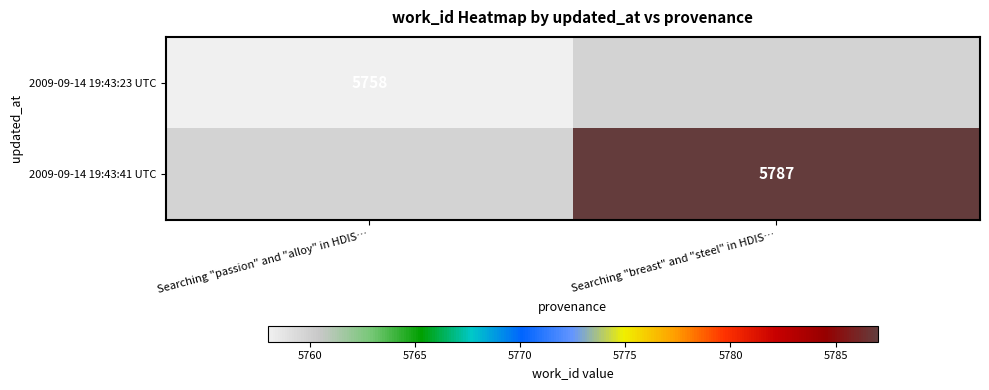

Is it true that 2009-09-14 19:43:23 UTC equals 9792 at Searching "passion" and "alloy" in HDIS…?

False